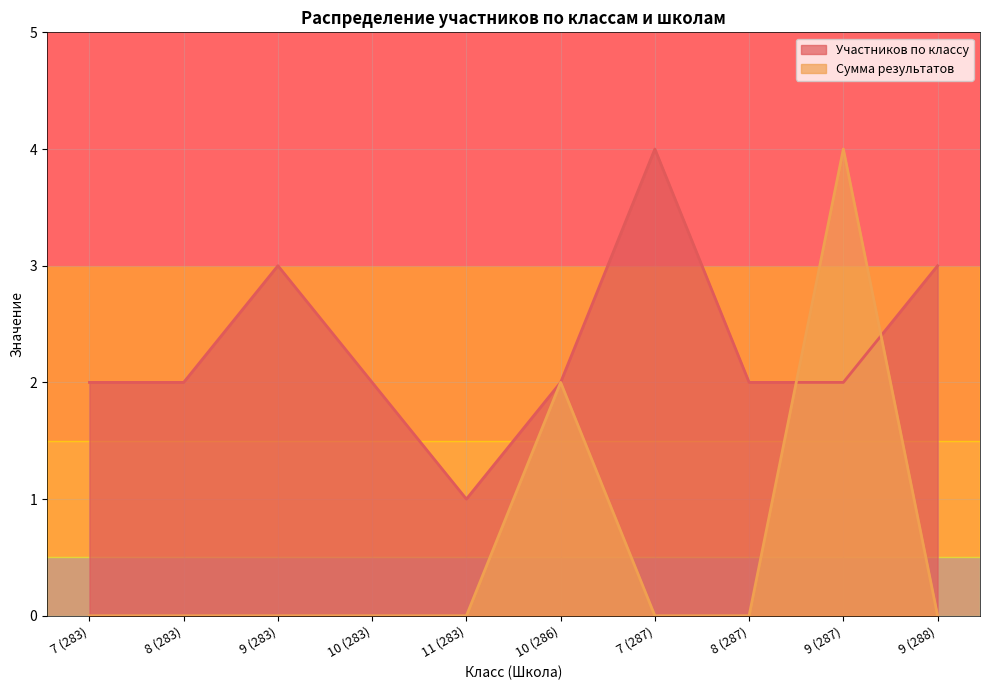

Between 8 (283) and 11 (283), which series saw the biggest shift?

Участников по классу